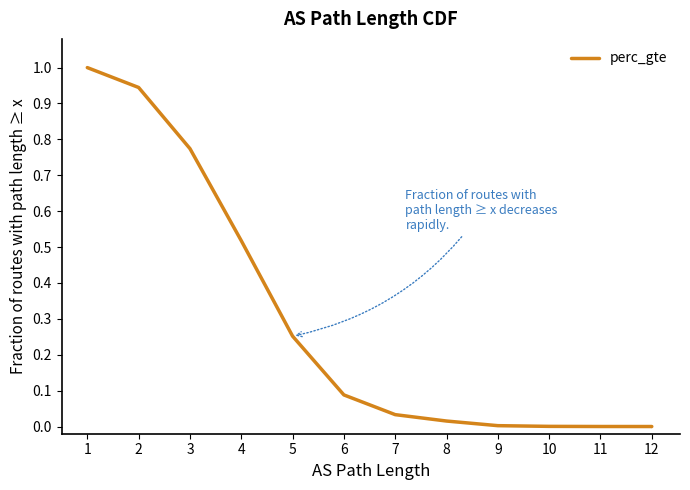

What is the difference between the maximum and minimum values?

1.0